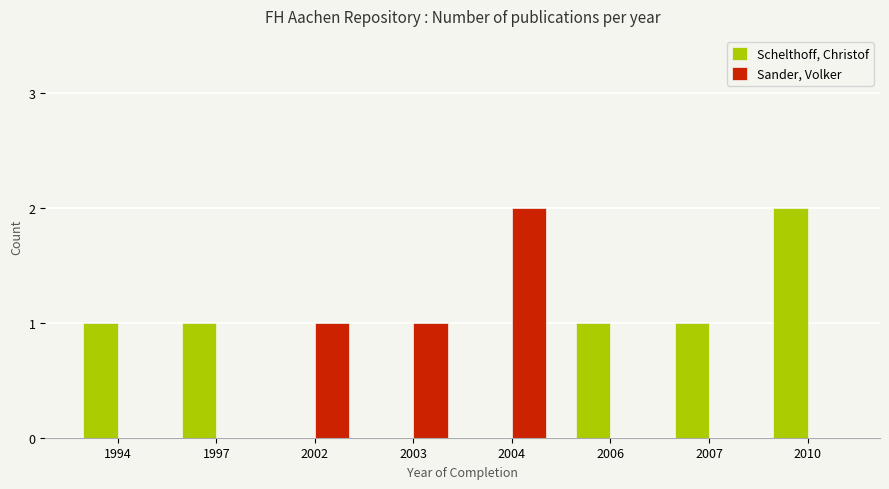

What are all the series names shown in the legend?

Schelthoff, Christof, Sander, Volker